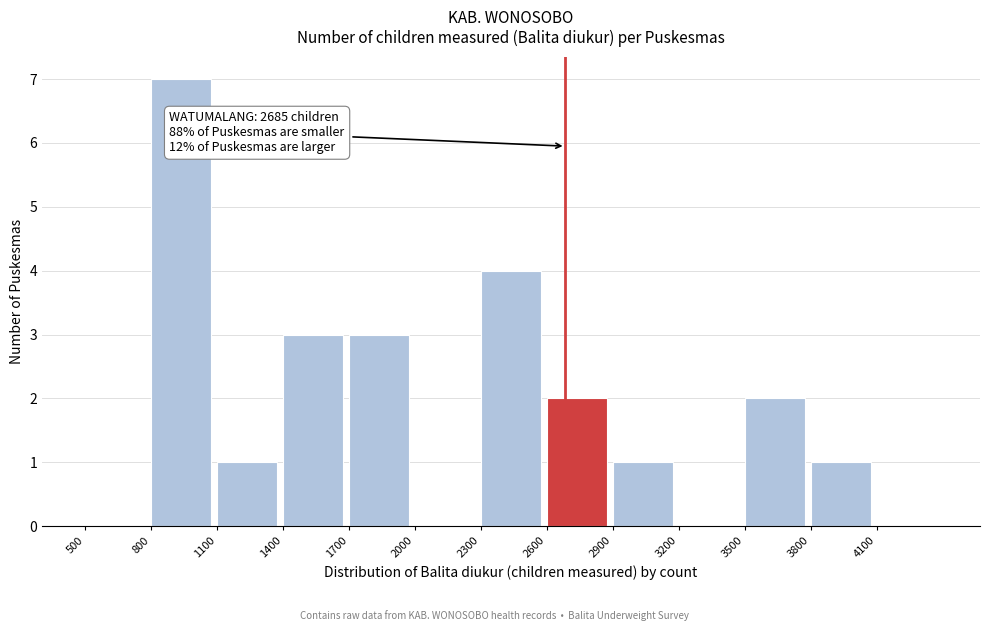

Over which range of the x-axis is the bar tallest?

800 to 1100